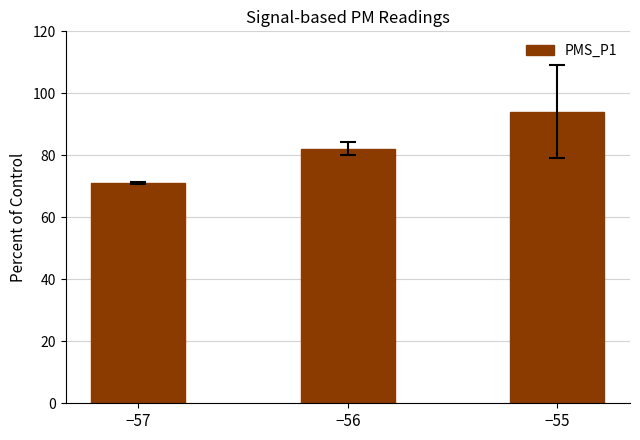

List the labels in order of value, smallest first.

−57, −56, −55